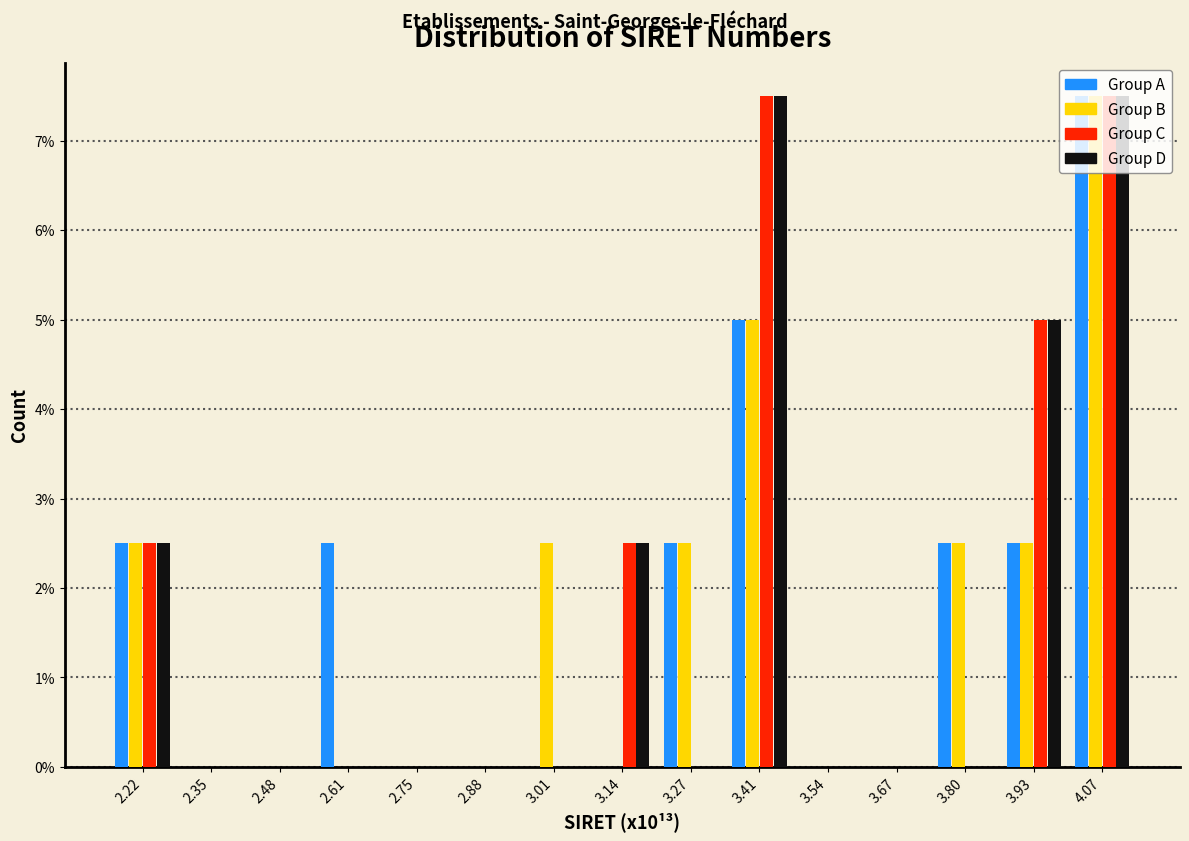

Reading left to right, list every range on the x-axis with the height of the bar of each series over it. Neither the bar edges nor the heights are printed on the chart, so give them approximately, as read against the axes.

2.16 to 2.28: Group A=2.5	Group B=2.5	Group C=2.5	Group D=2.5
2.28 to 2.42: Group A=0	Group B=0	Group C=0	Group D=0
2.42 to 2.54: Group A=0	Group B=0	Group C=0	Group D=0
2.54 to 2.68: Group A=2.5	Group B=0	Group C=0	Group D=0
2.68 to 2.82: Group A=0	Group B=0	Group C=0	Group D=0
2.82 to 2.94: Group A=0	Group B=0	Group C=0	Group D=0
2.94 to 3.08: Group A=0	Group B=2.5	Group C=0	Group D=0
3.08 to 3.20: Group A=0	Group B=0	Group C=2.5	Group D=2.5
3.20 to 3.34: Group A=2.5	Group B=2.5	Group C=0	Group D=0
3.34 to 3.48: Group A=5.0	Group B=5.0	Group C=7.5	Group D=7.5
3.48 to 3.60: Group A=0	Group B=0	Group C=0	Group D=0
3.60 to 3.74: Group A=0	Group B=0	Group C=0	Group D=0
3.74 to 3.86: Group A=2.5	Group B=2.5	Group C=0	Group D=0
3.86 to 4.00: Group A=2.5	Group B=2.5	Group C=5.0	Group D=5.0
4.00 to 4.14: Group A=7.5	Group B=7.5	Group C=7.5	Group D=7.5